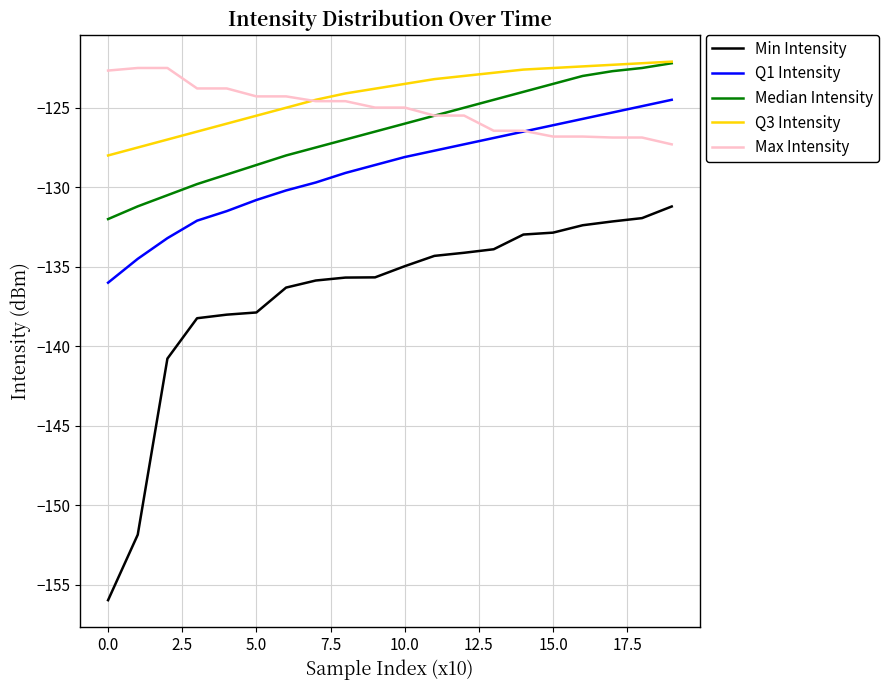

What is the minimum value shown in the chart?

-156.0